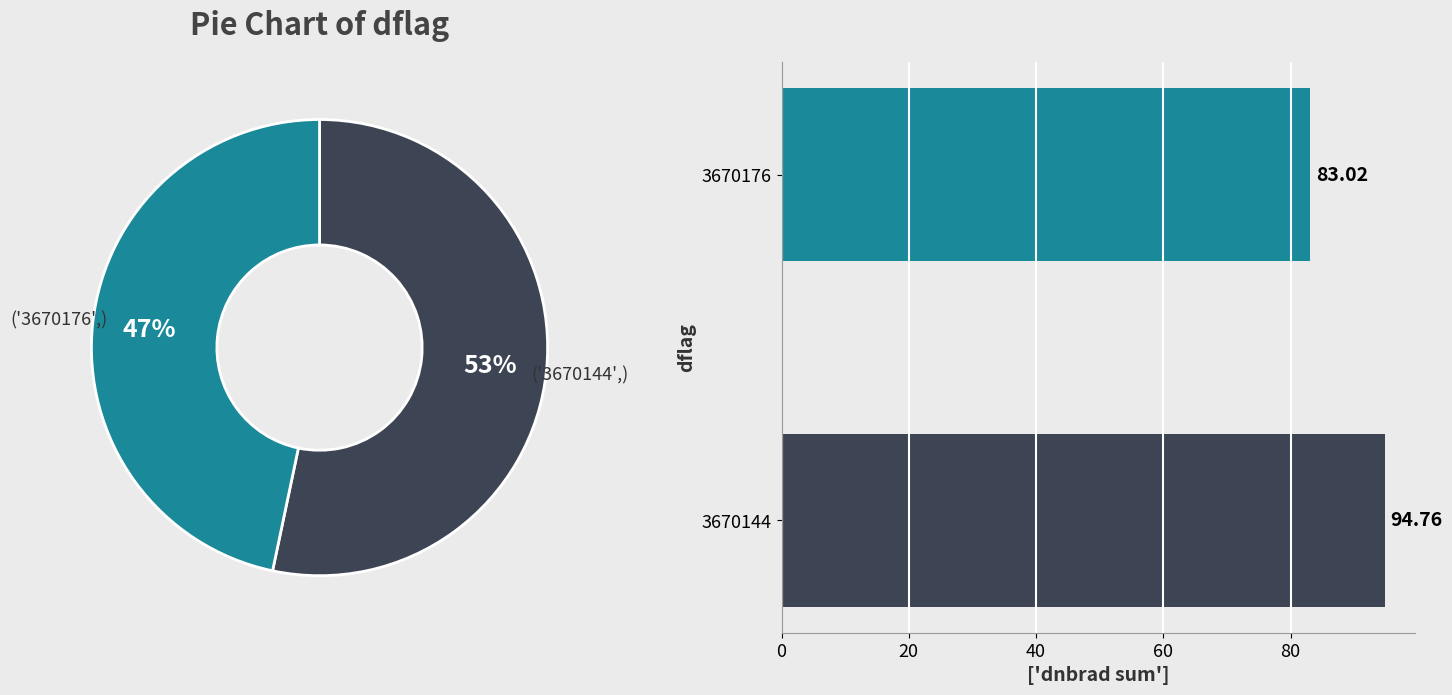

To the nearest percent, what is the average slice percentage?

50%